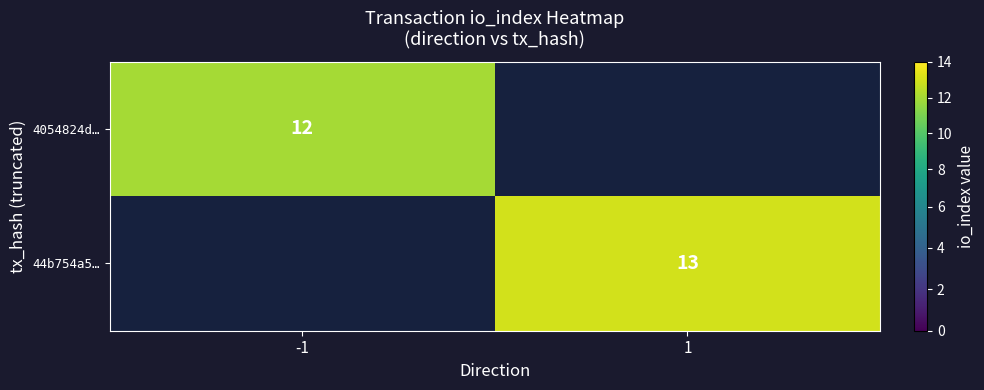

At how many categories does at least one series exceed 12?

1